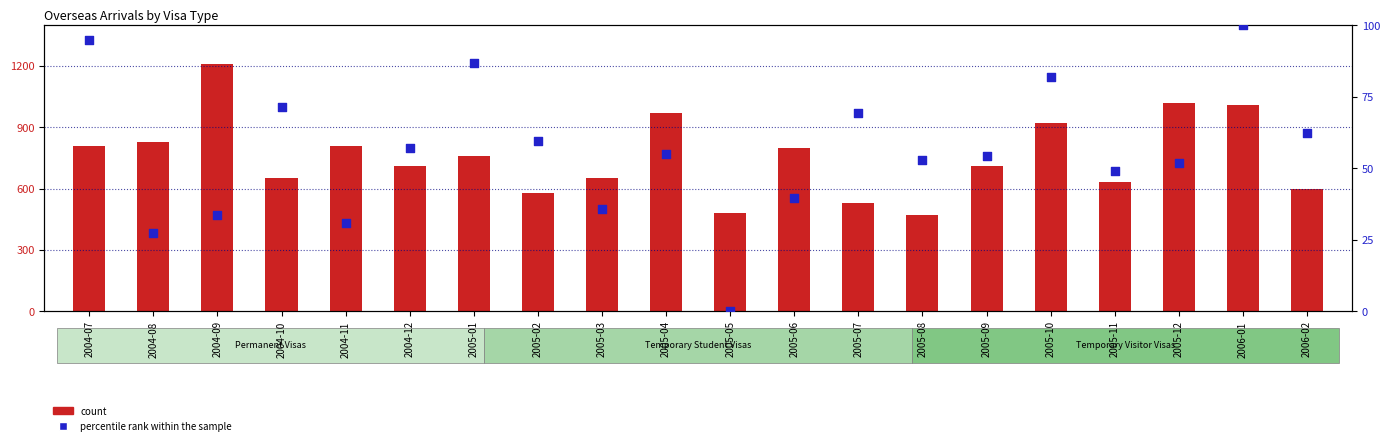

Which series has the widest spread of Y values?

count